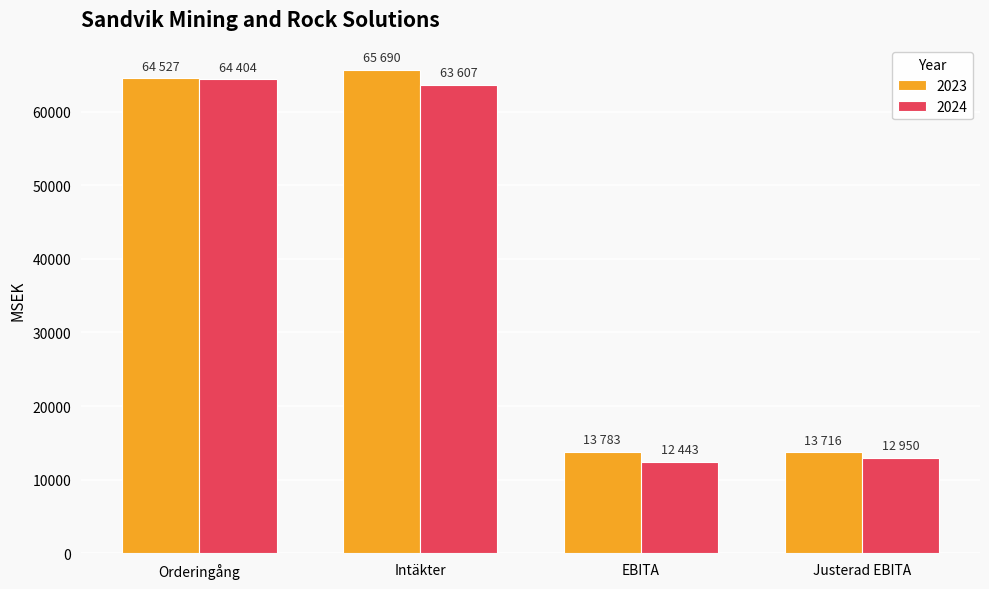

What is the average value of the 2024 series?

38351